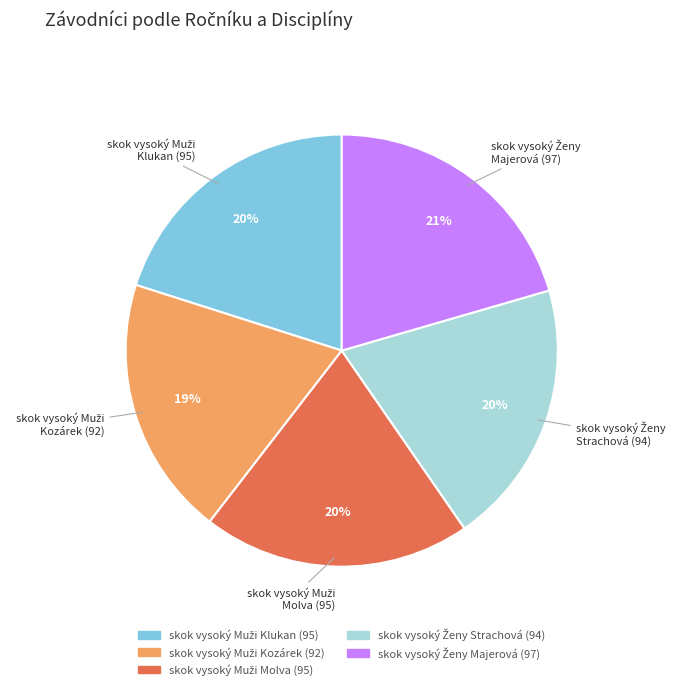

Does any single category account for the majority?

No